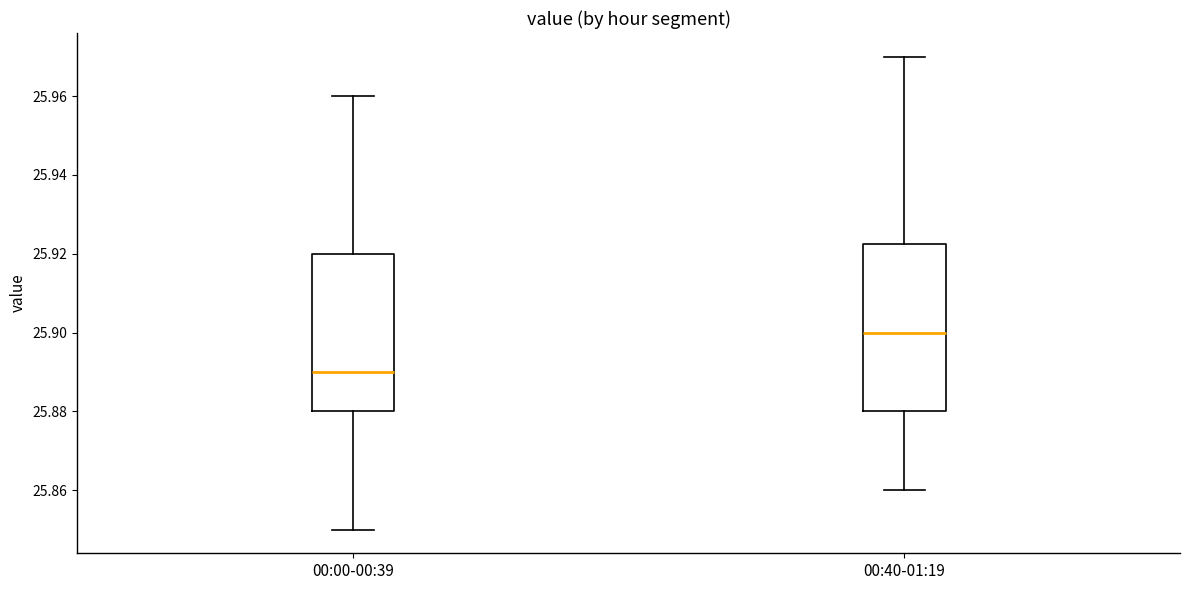

Reading left to right, transcribe this box plot: for each box, give where its median line is, the range the box spans, and where its two whiskers end, as read against the y-axis. The values are not printed on the chart, so give them approximately, as read against the axis.

00:00-00:39: median 25.890, box 25.880 to 25.920, whiskers 25.850 to 25.960
00:40-01:19: median 25.900, box 25.880 to 25.922, whiskers 25.860 to 25.970